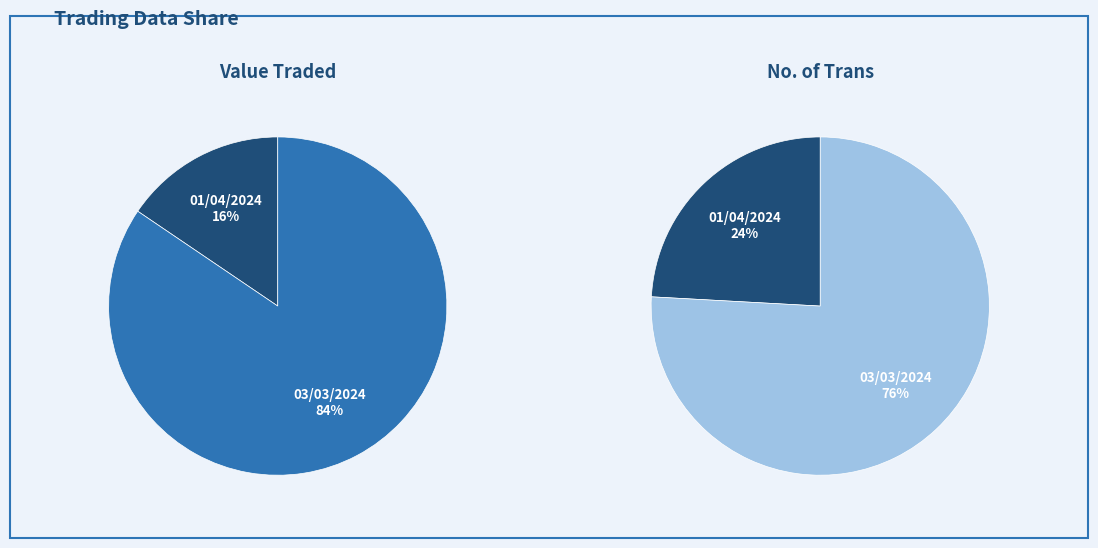

How many segments does this pie chart have?

2